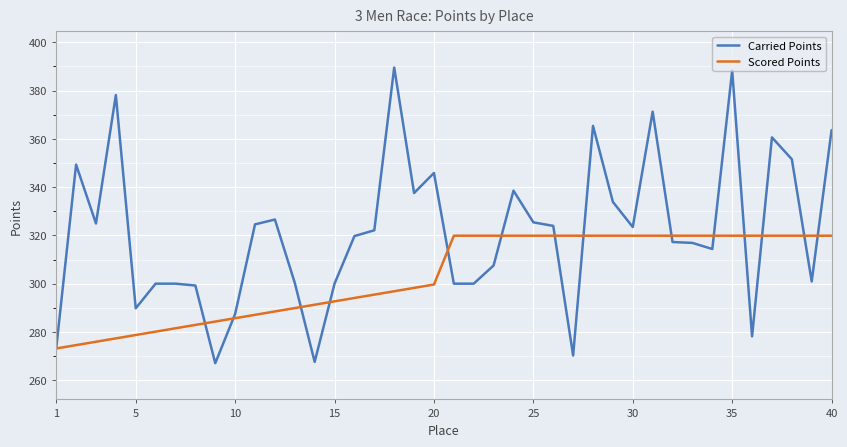

List the series in order of their peak value, lowest first.

Scored Points, Carried Points